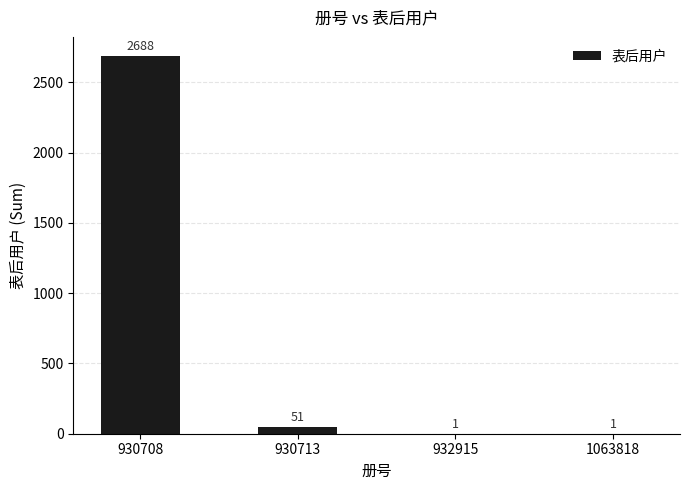

What is the sum of all values?

2741